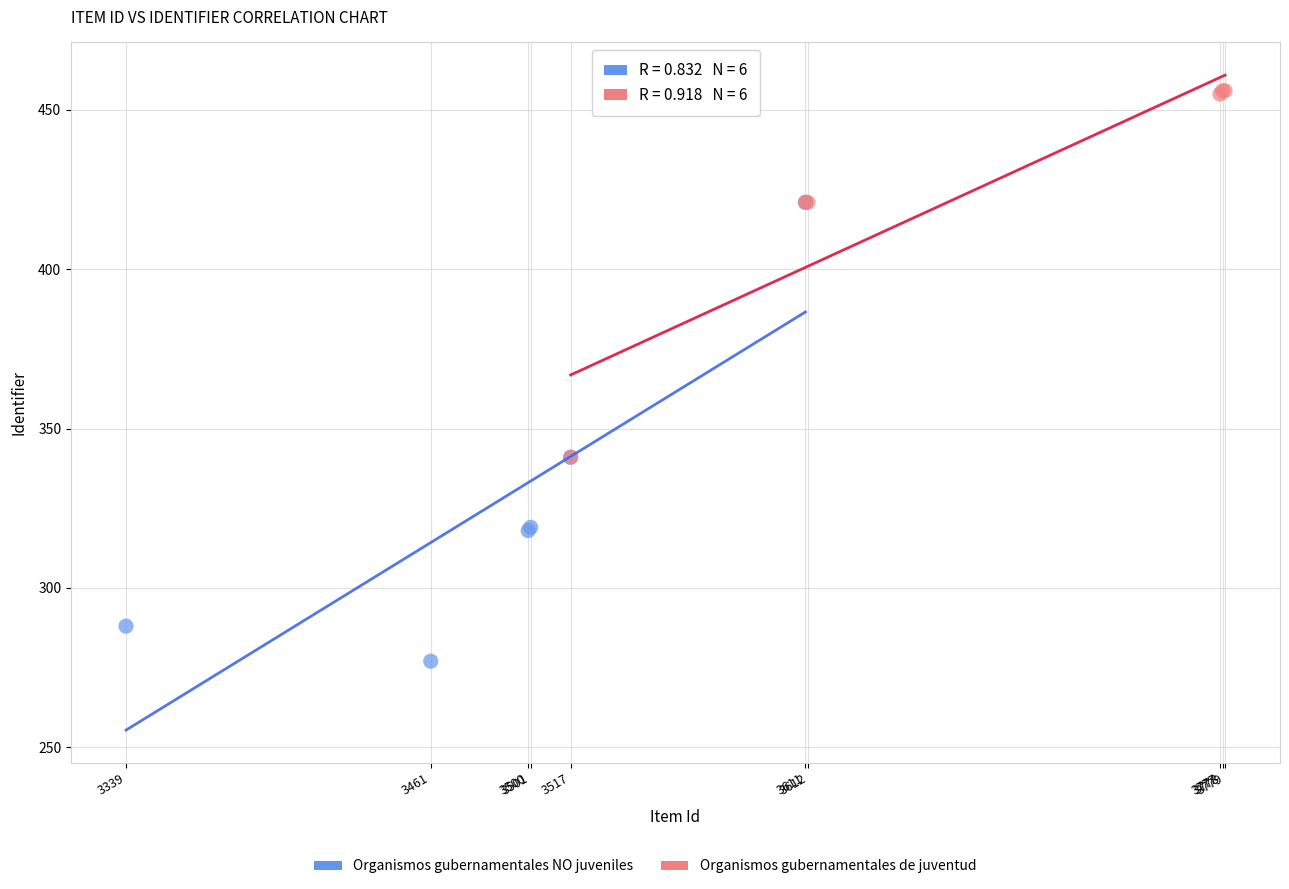

Which series has the largest Y range (max minus min)?

Organismos gubernamentales NO juveniles